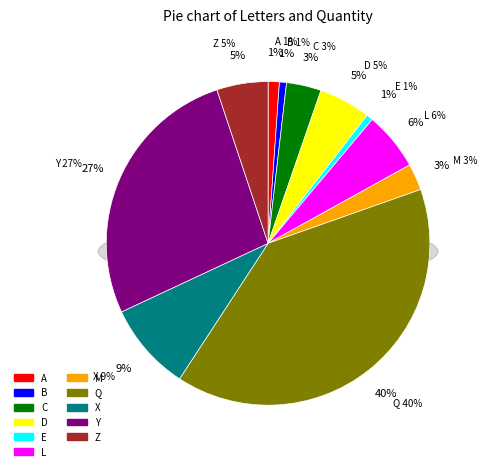

Between E and X, which is larger?

X